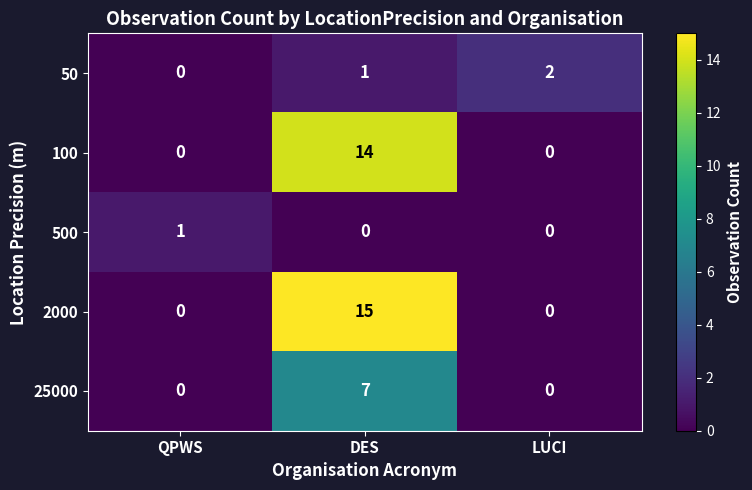

How many distinct data groups are displayed?

5